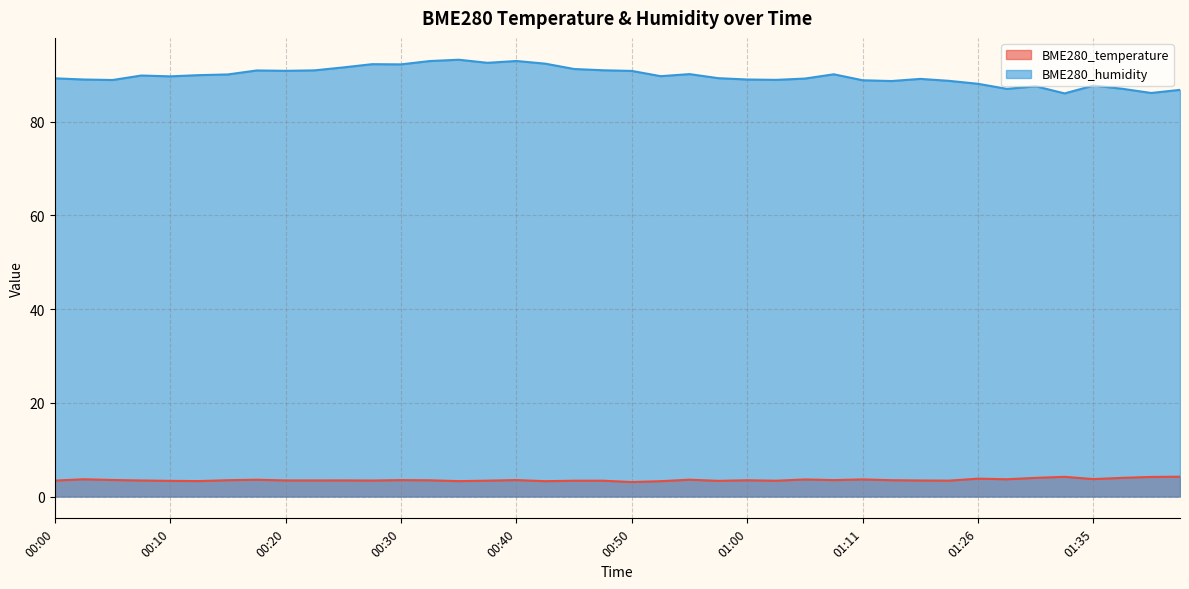

Which series has the largest total across all categories?

BME280_humidity